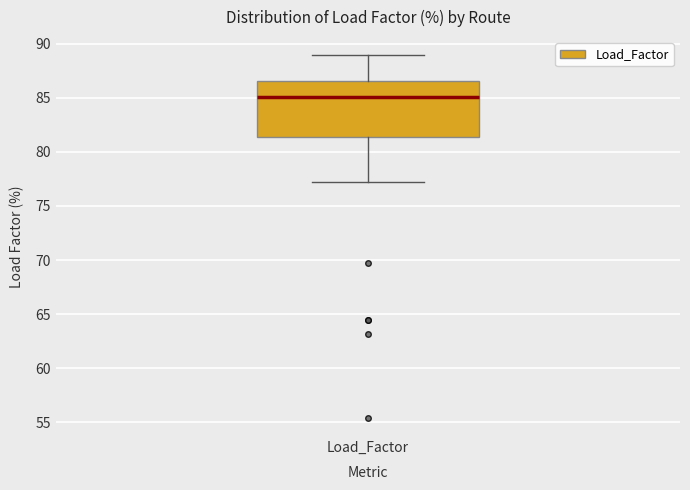

Where does the median line of the box for Load_Factor sit on the y-axis? The values are not printed on the chart, so give them approximately, as read against the axis.

85.0